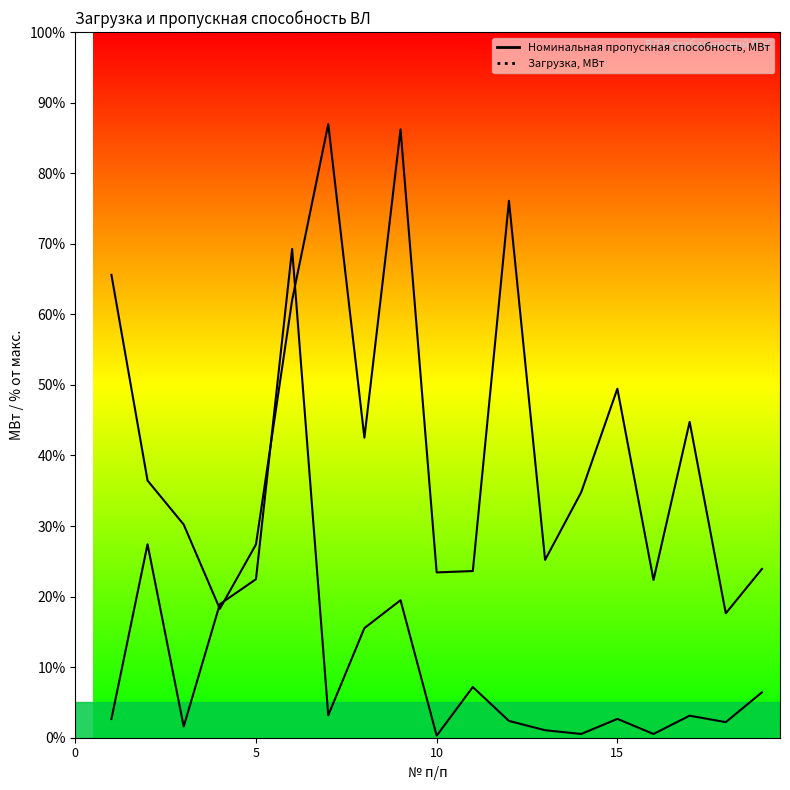

Reading left to right, list all the values displayed in this chart.

Загрузка, МВт: 1=0.1	2=0.9	3=0.1	4=0.6	5=0.7	6=2.2	7=0.1	8=0.5	9=0.6	10=0.0	11=0.2	12=0.1	13=0.0	14=0.0	15=0.1	16=0.0	17=0.1	18=0.1	19=0.2
Номинальная пропускная способность, МВт: 1=2.1	2=1.2	3=1.0	4=0.6	5=0.9	6=2.0	7=2.8	8=1.4	9=2.8	10=0.8	11=0.8	12=2.4	13=0.8	14=1.1	15=1.6	16=0.7	17=1.4	18=0.6	19=0.8